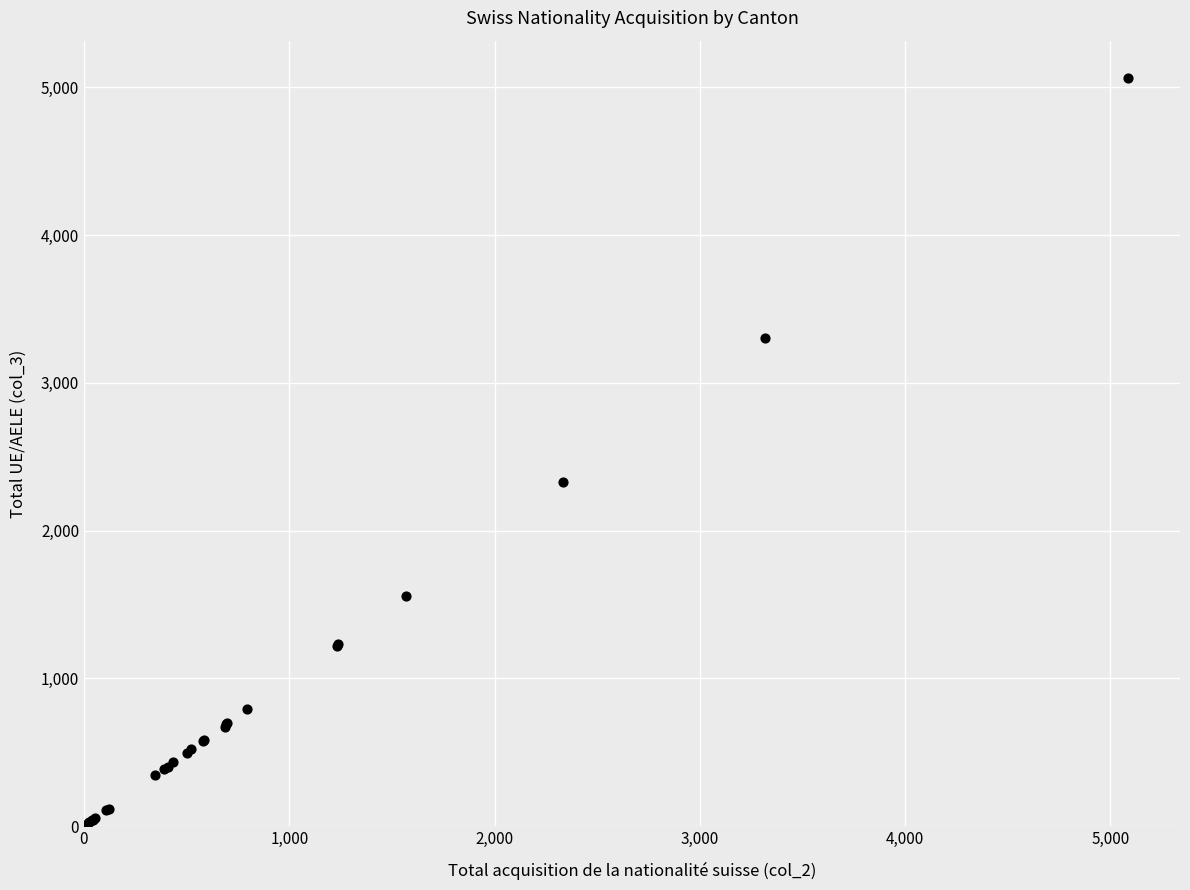

What Y value in the scatter plot is closest to 2533?

2331